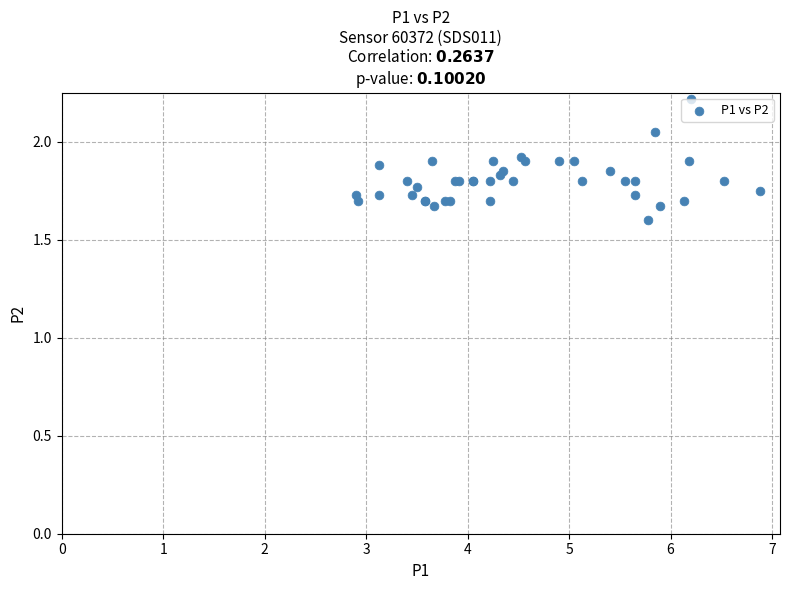

What Y value in the scatter plot is closest to 1?

1.6